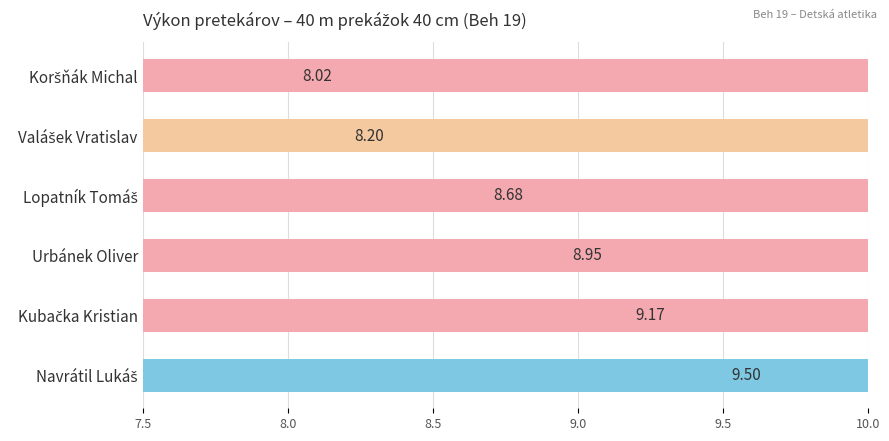

What is the difference between the second highest and second lowest values?

1.0